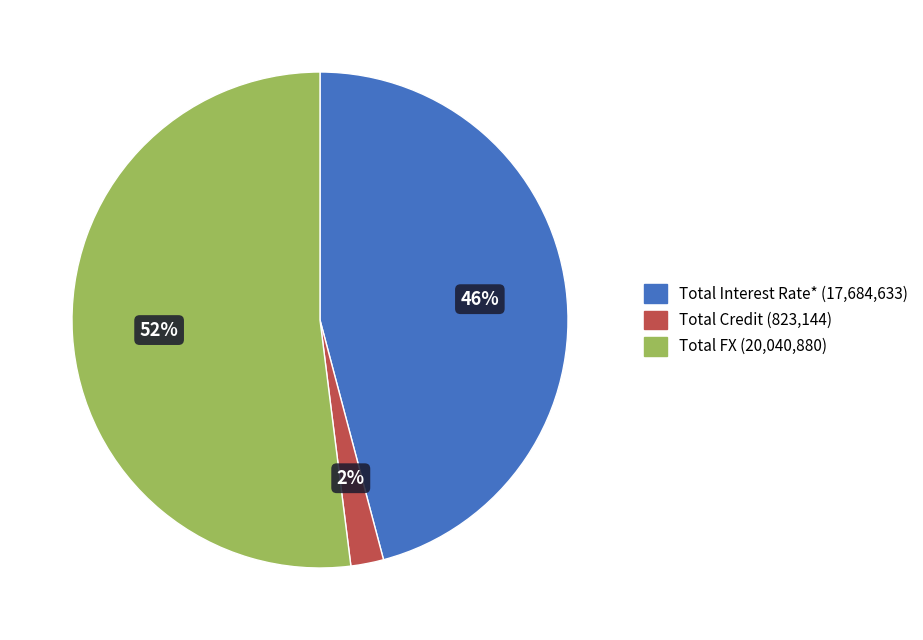

Combined, do Total FX and Total Interest Rate* account for over 50%?

Yes